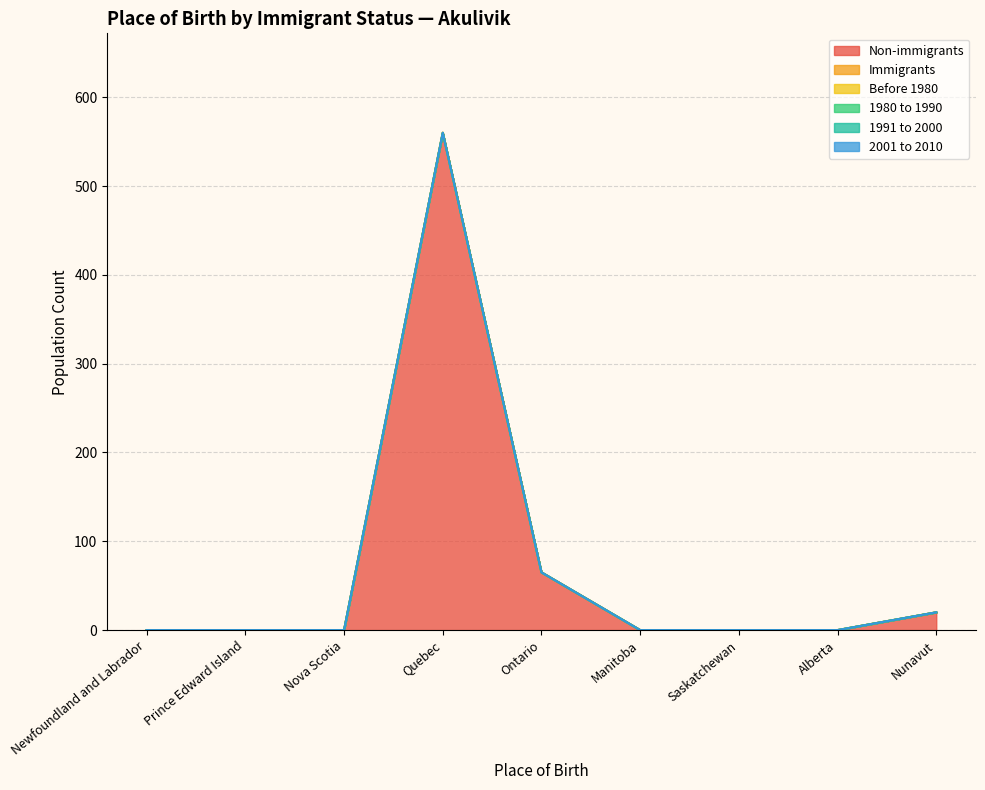

True or false: 2001 to 2010 and Non-immigrants intersect in this chart.

False